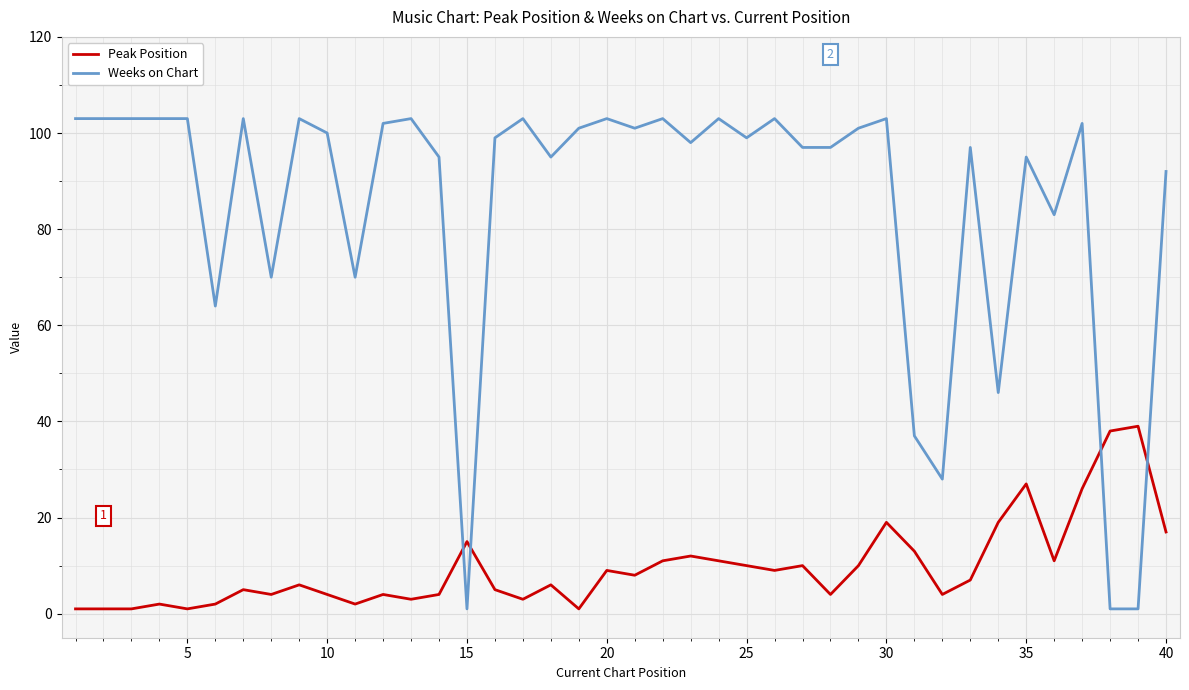

True or false: Peak Position and Weeks on Chart cross at least once.

True